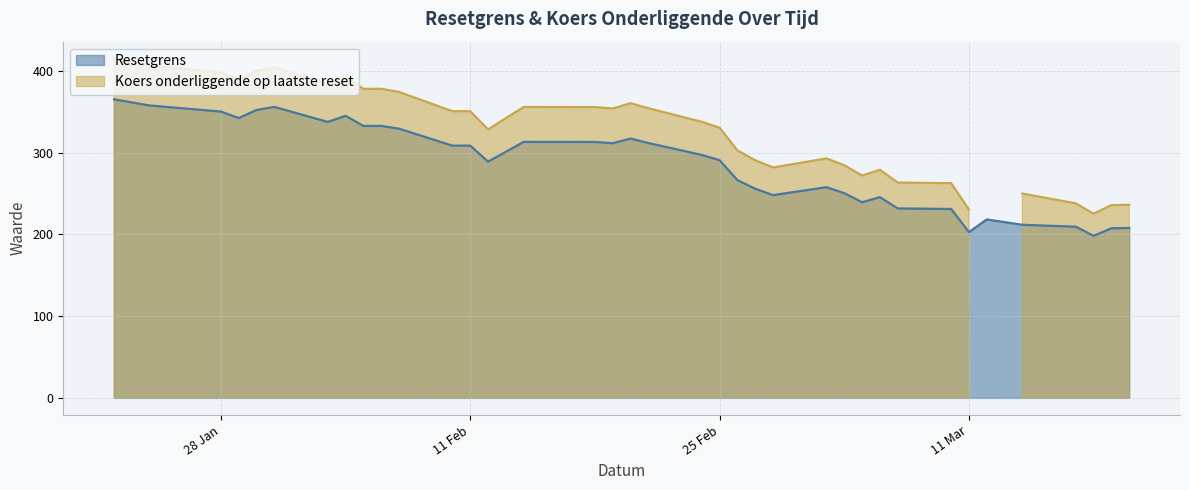

What is the average value of the Resetgrens series?

285.0